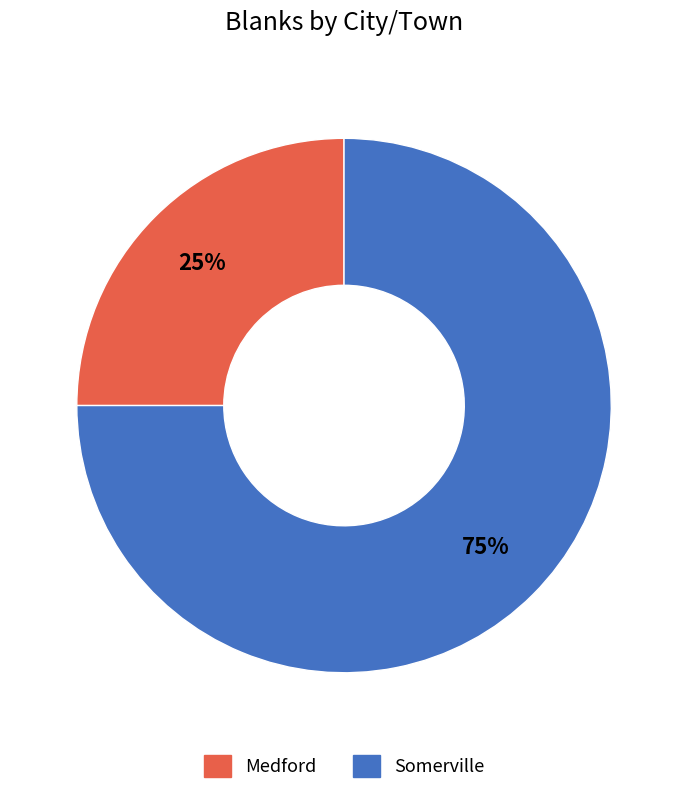

What is the ratio of the value at Medford to the value at Somerville?

0.3